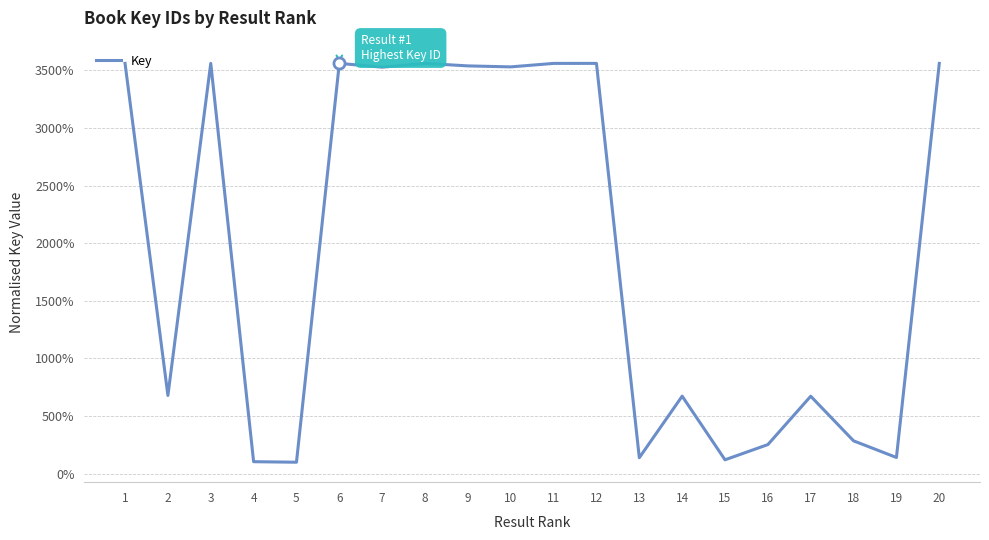

Does the chart display data point markers on the line(s)?

No